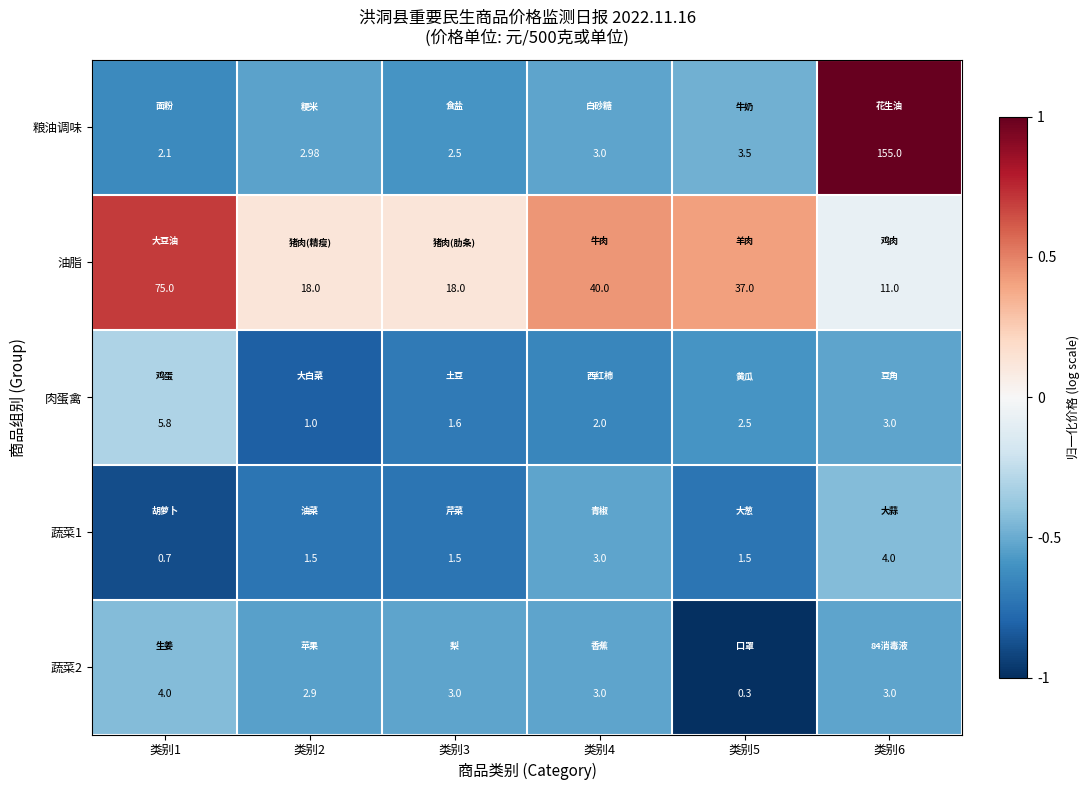

Which series has the widest spread of values?

粮油调味